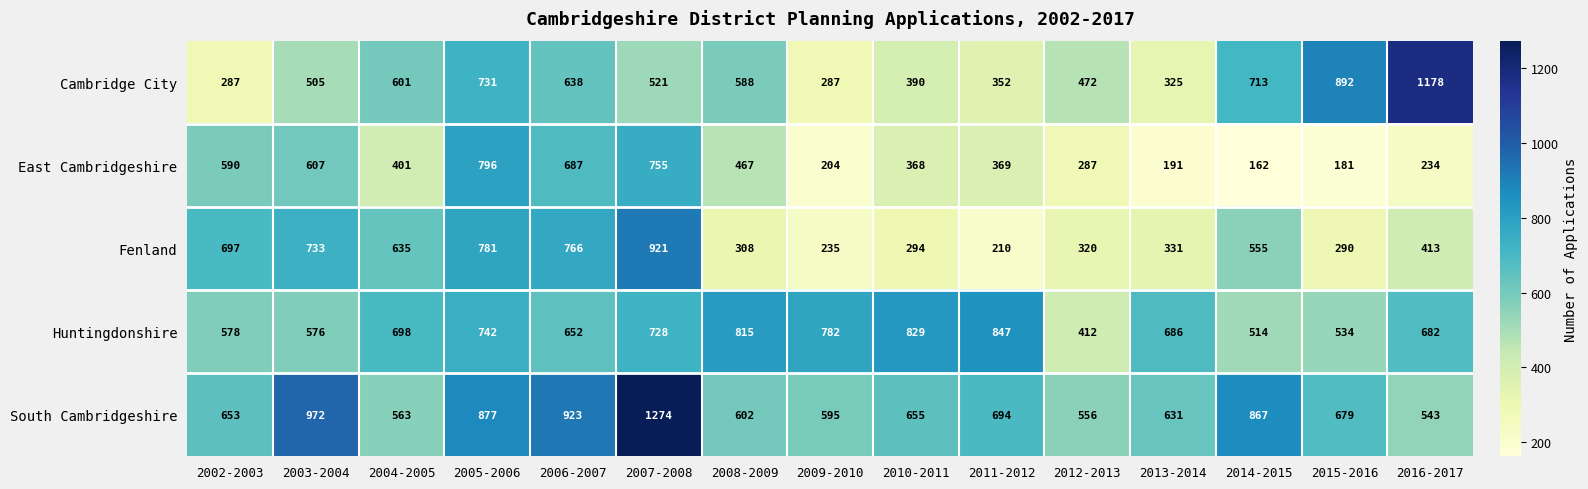

Which series changed the most between 2003-2004 and 2013-2014?

East Cambridgeshire